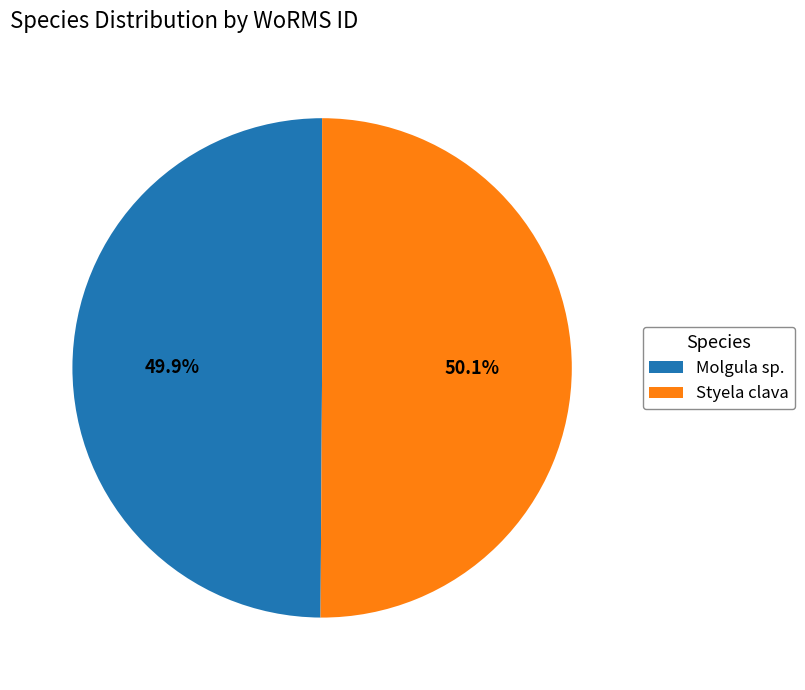

Is it true that Molgula sp. is 50% of the pie?

True